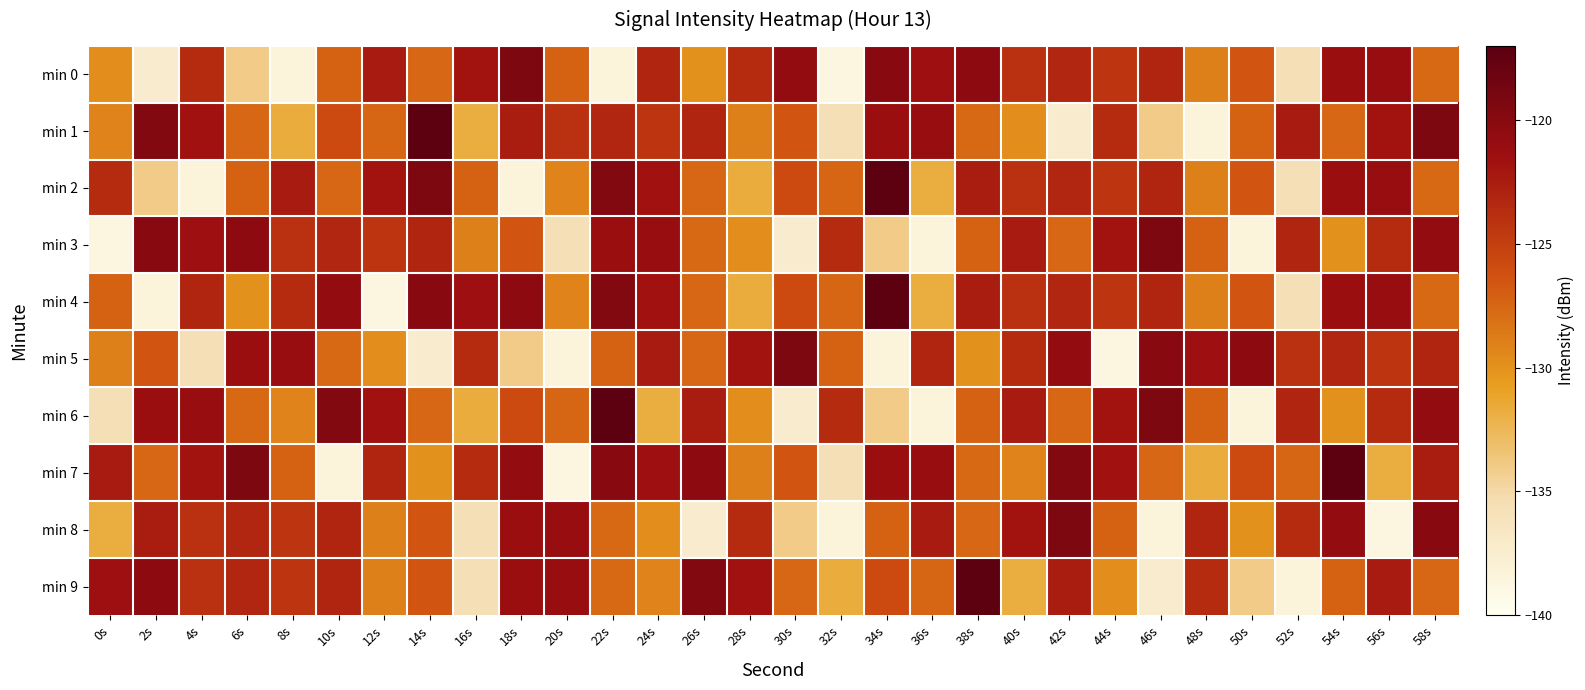

Which series changed the most between 4s and 12s?

min 2